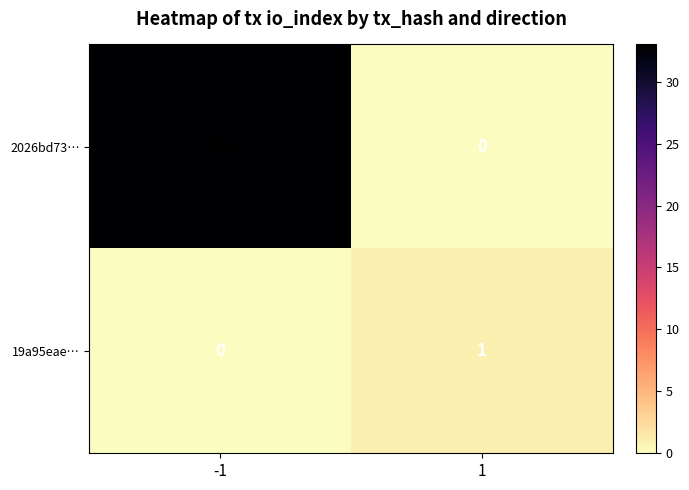

What is the sum of all 2026bd73… values?

33